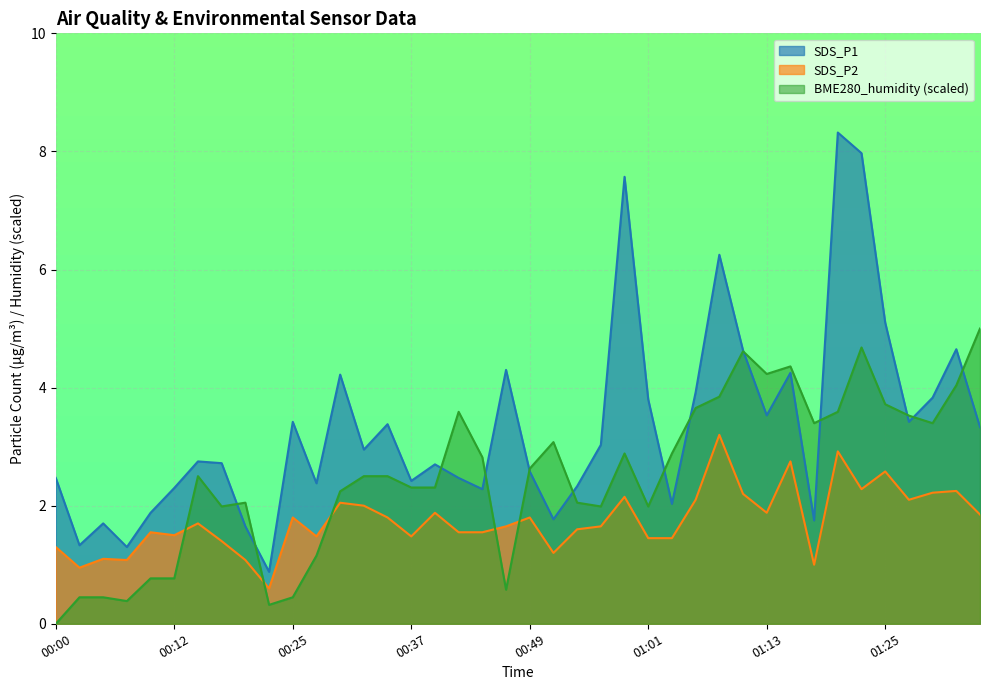

Reading left to right, extract all data points from this chart.

SDS_P1: 2.5	1.3	1.7	1.3	1.9	2.3	2.8	2.7	1.6	0.9	3.4	2.4	4.2	3.0	3.4	2.4	2.7	2.5	2.3	4.3	2.6	1.8	2.3	3.0	7.6	3.8	2.0	3.9	6.2	4.6	3.5	4.2	1.8	8.3	8.0	5.1	3.4	3.8	4.7	3.3
SDS_P2: 1.3	0.9	1.1	1.1	1.6	1.5	1.7	1.4	1.1	0.6	1.8	1.5	2.0	2.0	1.8	1.5	1.9	1.6	1.6	1.6	1.8	1.2	1.6	1.6	2.1	1.4	1.4	2.1	3.2	2.2	1.9	2.8	1.0	2.9	2.3	2.6	2.1	2.2	2.2	1.9
BME280_humidity: 0.0	0.4	0.4	0.4	0.8	0.8	2.5	2.0	2.1	0.3	0.4	1.2	2.2	2.5	2.5	2.3	2.3	3.6	2.8	0.6	2.6	3.1	2.1	2.0	2.9	2.0	2.9	3.7	3.8	4.6	4.2	4.4	3.4	3.6	4.7	3.7	3.5	3.4	4.0	5.0